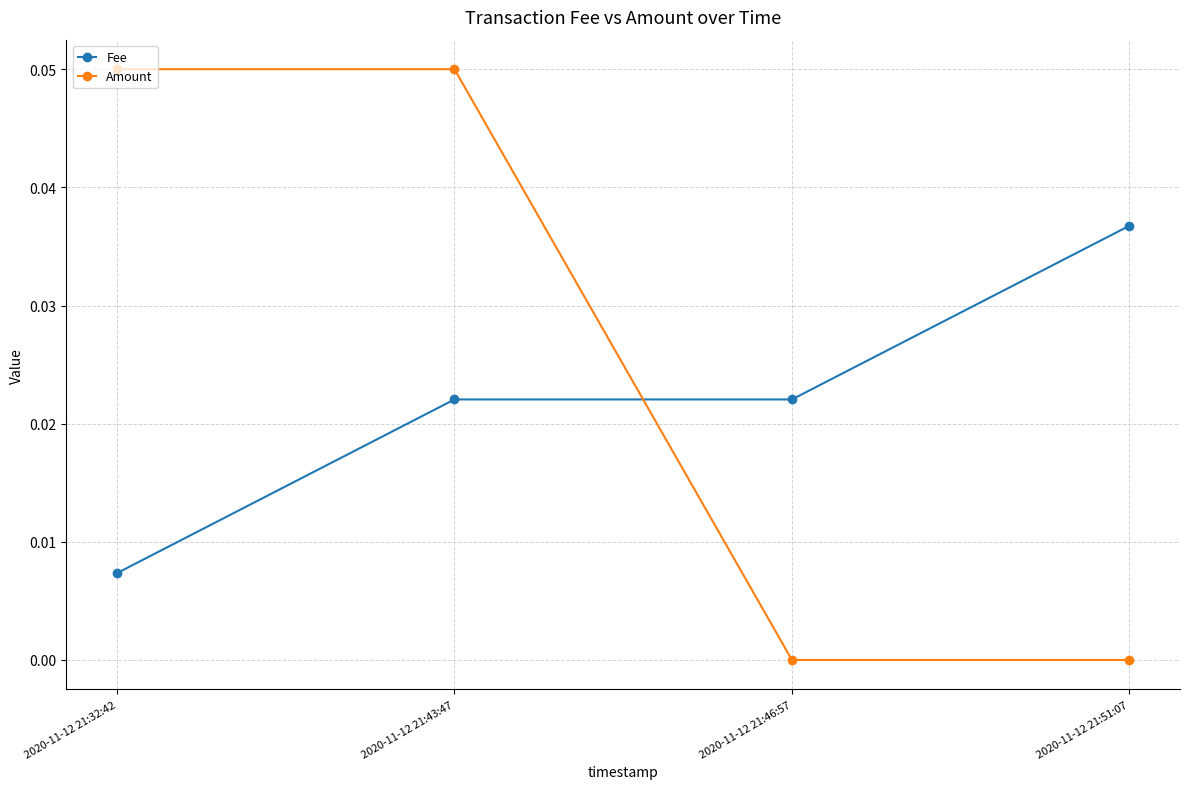

Count the Fee values in the range 0 to 1.

4